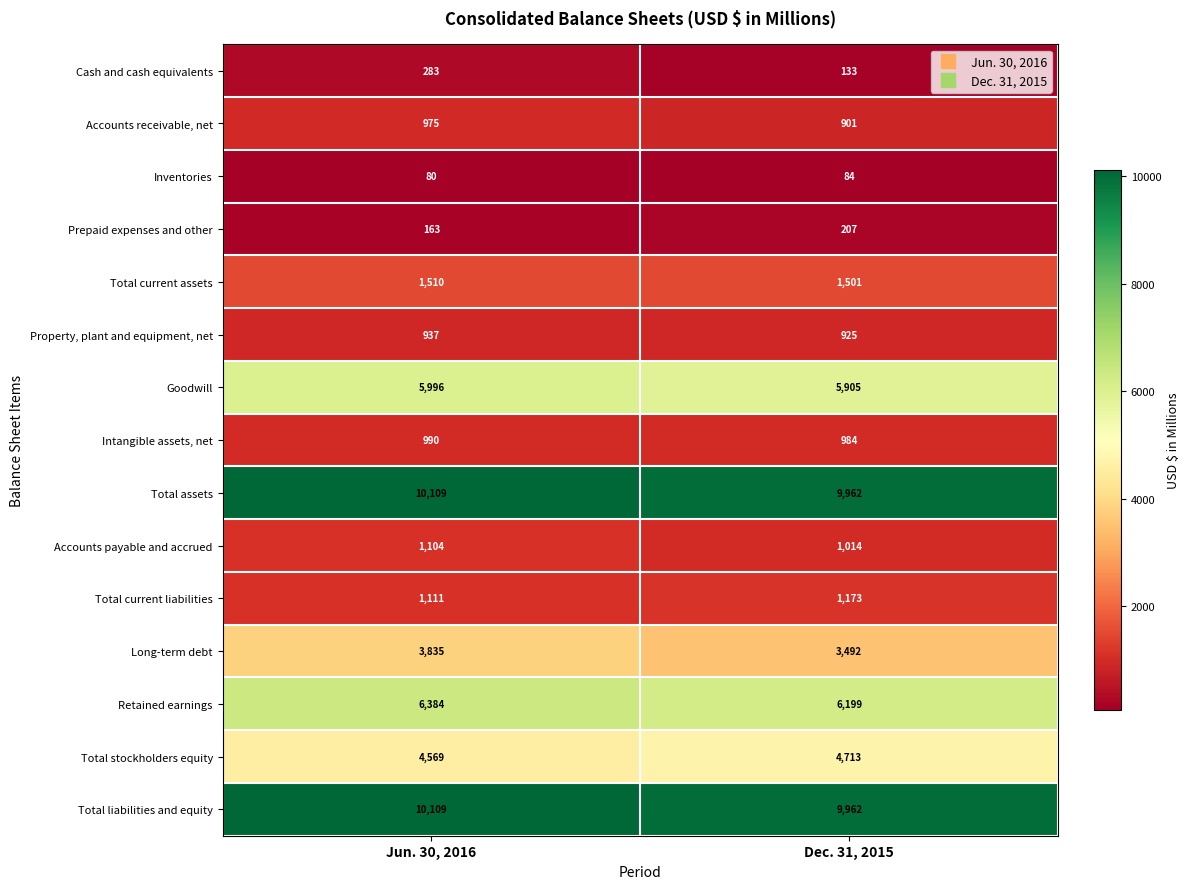

What is the total value across all series at Jun. 30, 2016?

48155